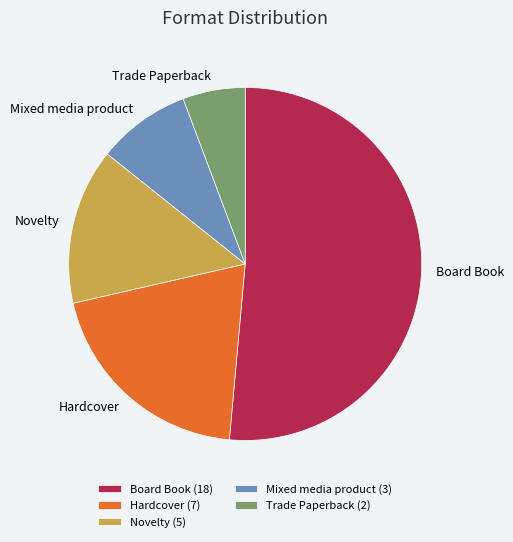

Count the number of slices in the pie.

5